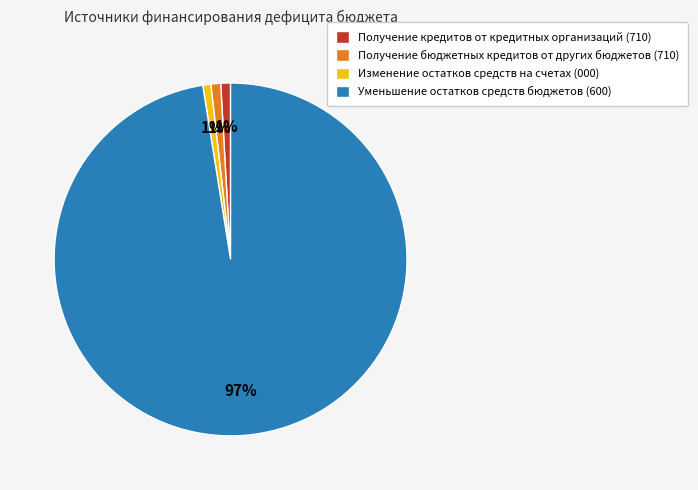

Count the number of slices in the pie.

4